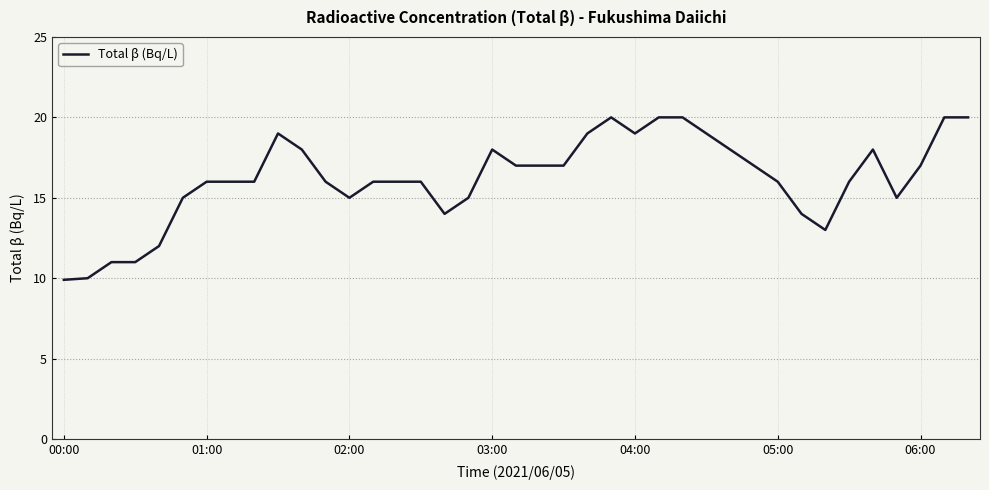

What is the greatest value displayed?

20.0